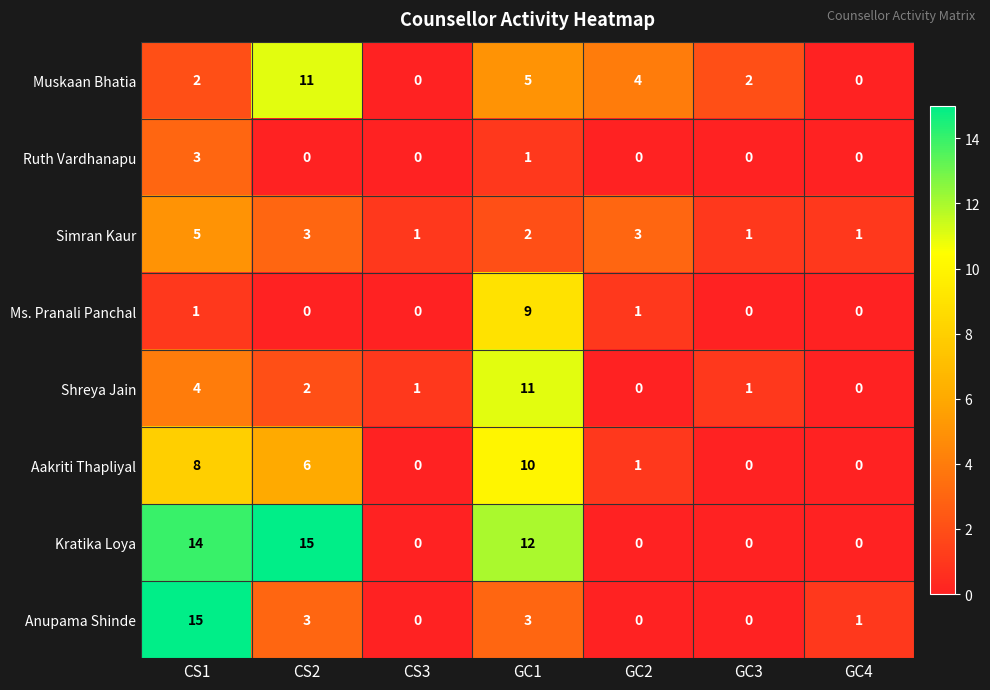

What is the difference between the maximum and minimum values in the Ms. Pranali Panchal series?

9